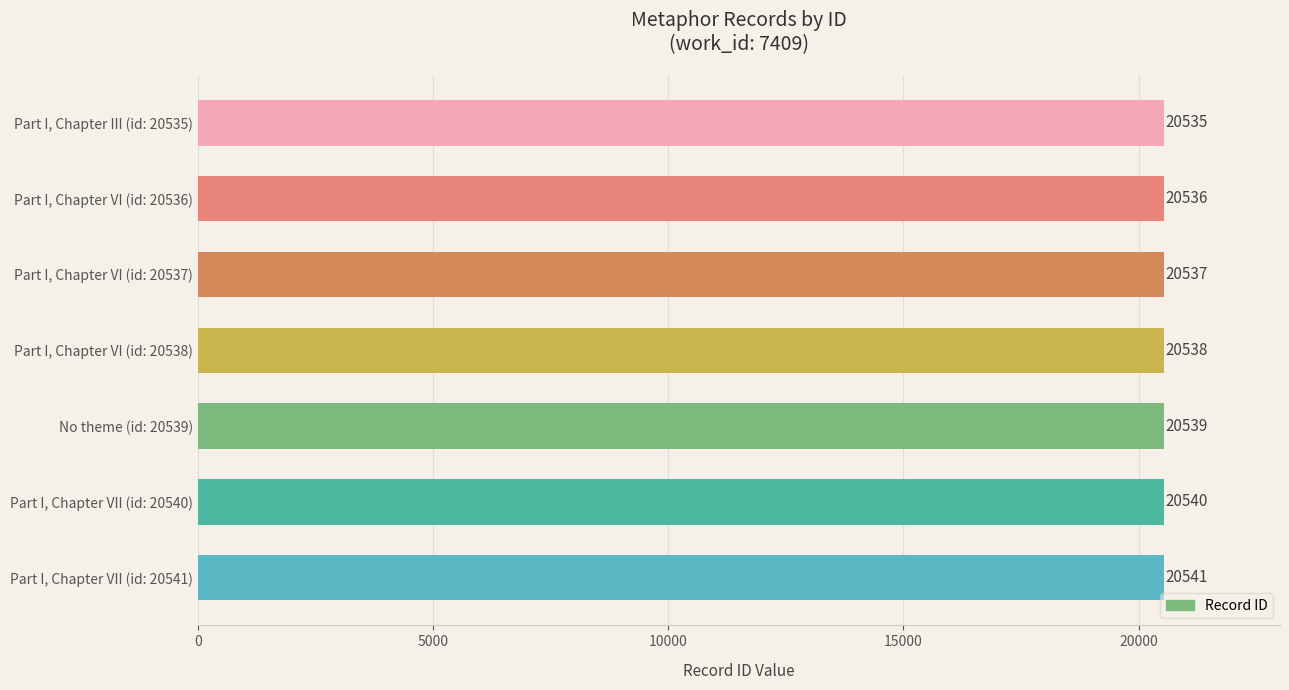

Rank the categories by value from lowest to highest.

Part I, Chapter III (id: 20535), Part I, Chapter VI (id: 20536), Part I, Chapter VI (id: 20537), Part I, Chapter VI (id: 20538), No theme (id: 20539), Part I, Chapter VII (id: 20540), Part I, Chapter VII (id: 20541)